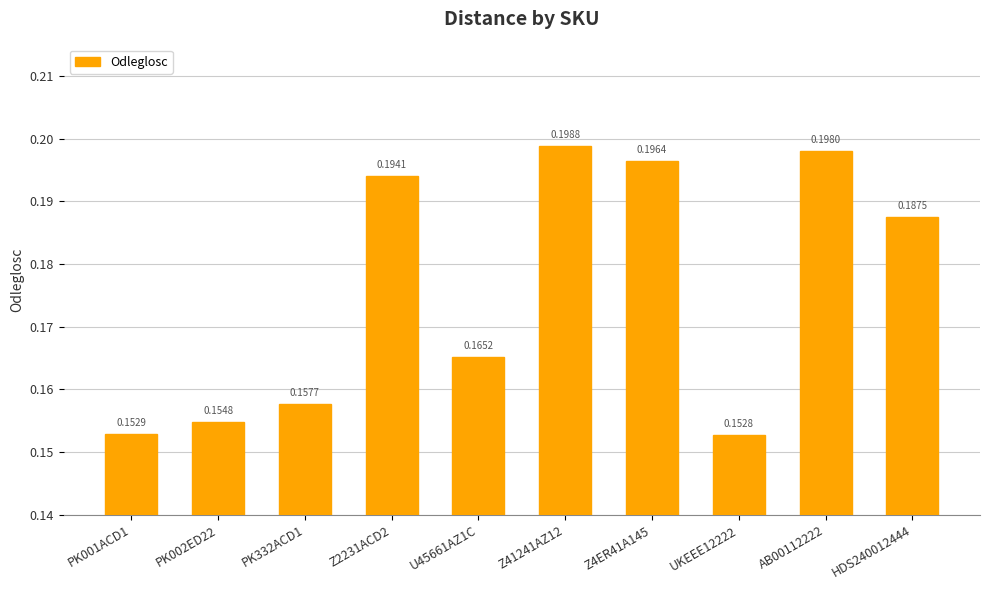

Which has a higher value, HDS240012444 or Z4ER41A145?

Z4ER41A145